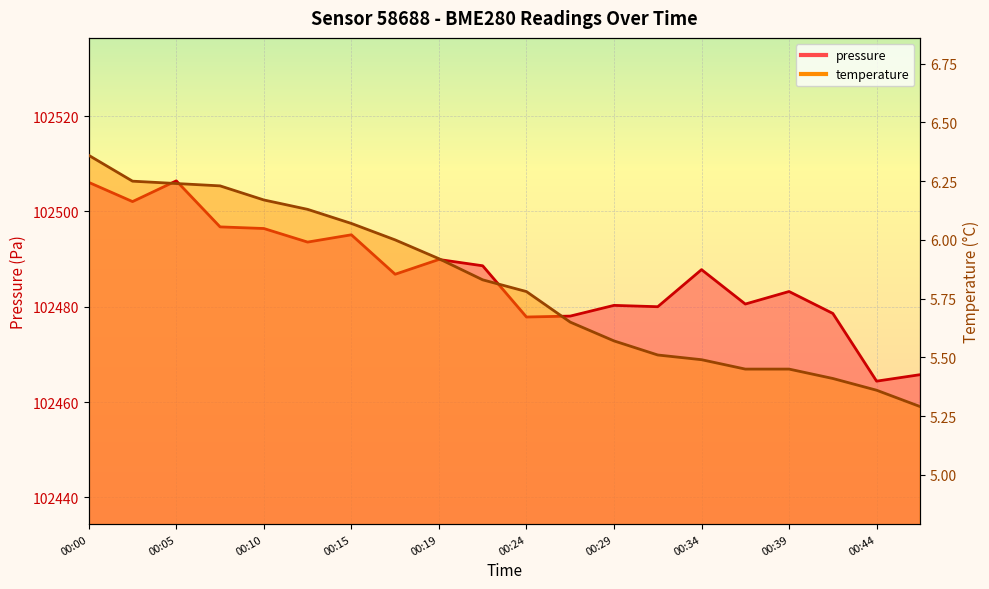

What is the value of the pressure point at the 6th from the left?

102493.6